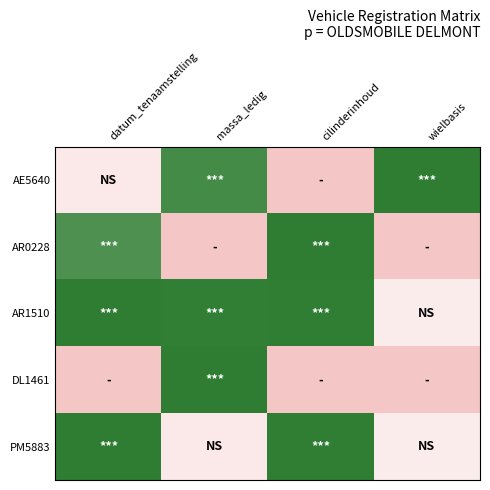

Between wielbasis and massa_ledig, which is larger?

wielbasis